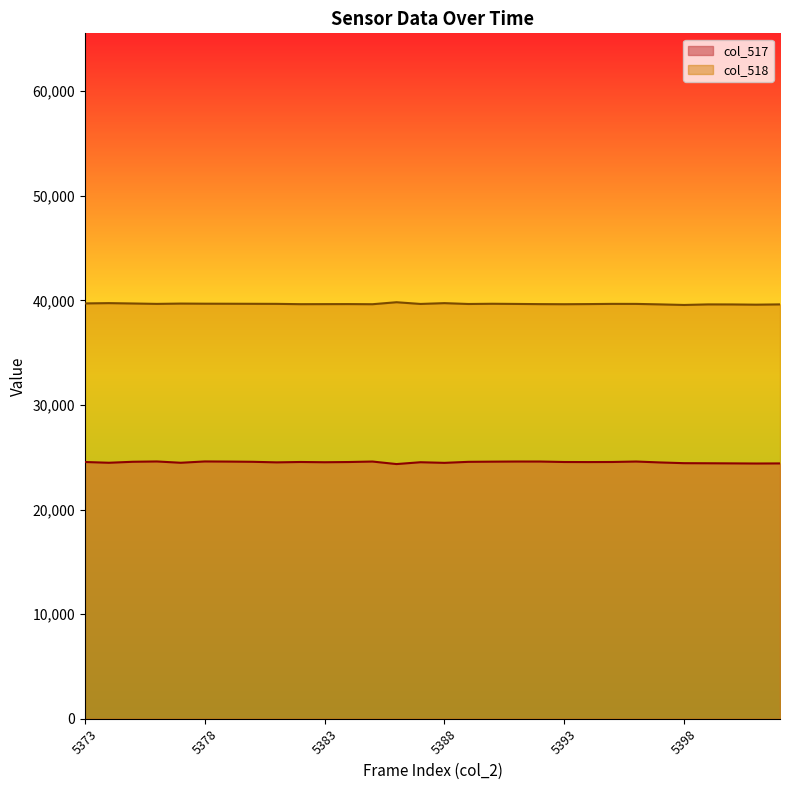

The col_518 series shows 67512 at 5385. True or false?

False